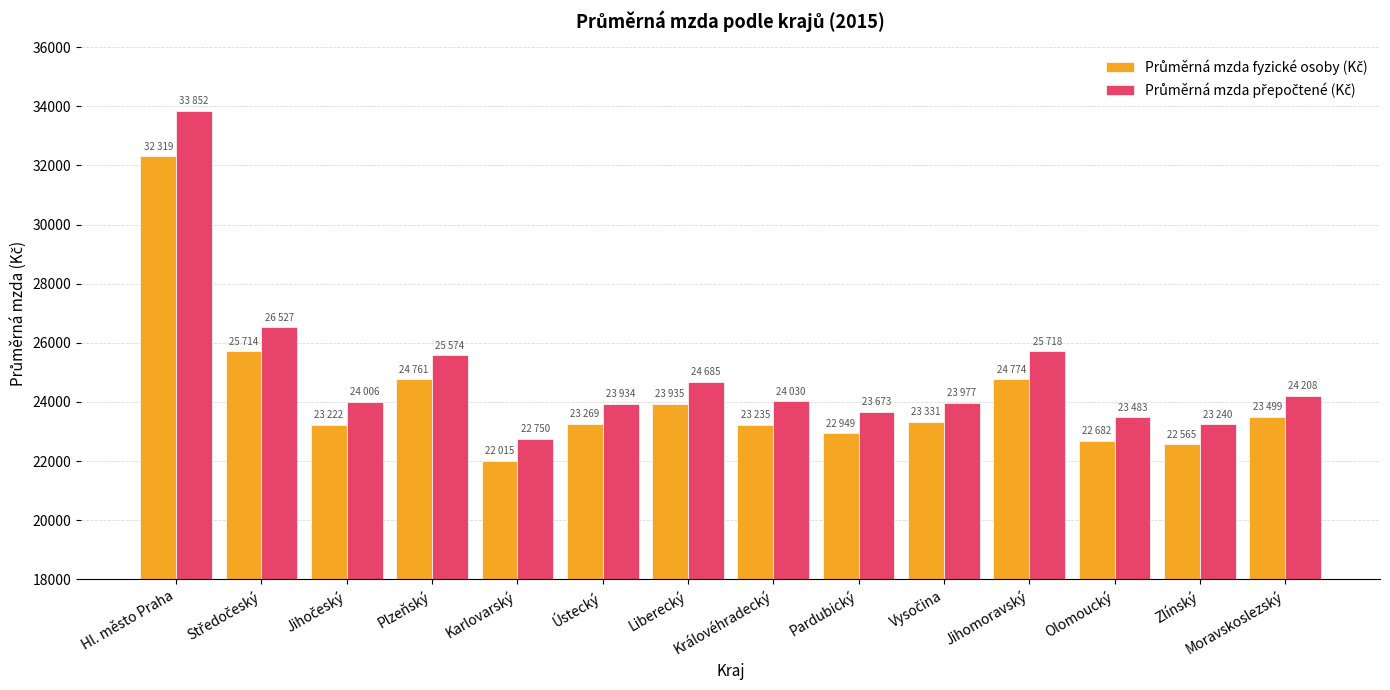

Which category has the lowest value across all series?

Karlovarský